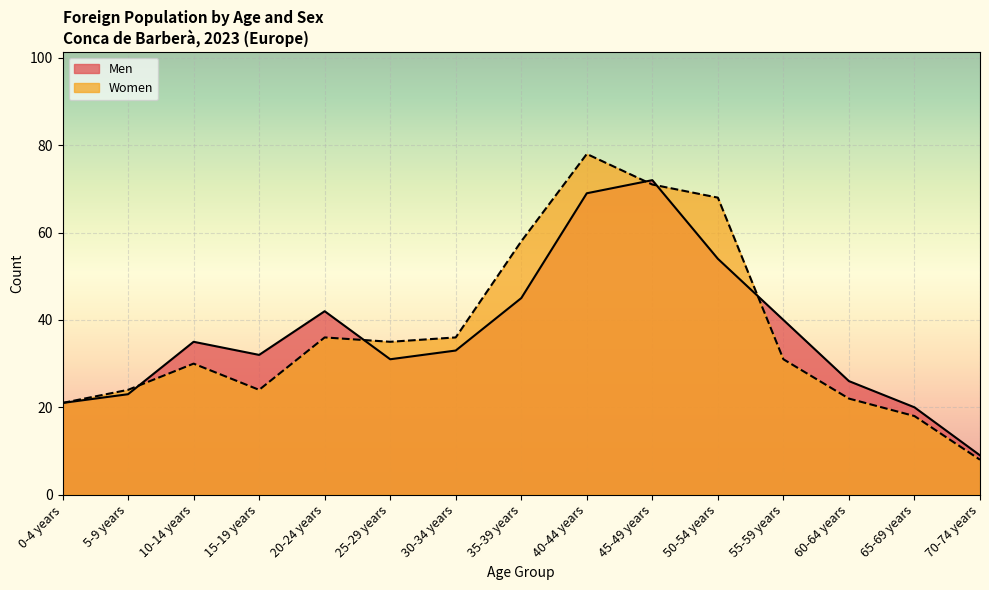

What is the difference between the maximum and second lowest values in the Men series?

52